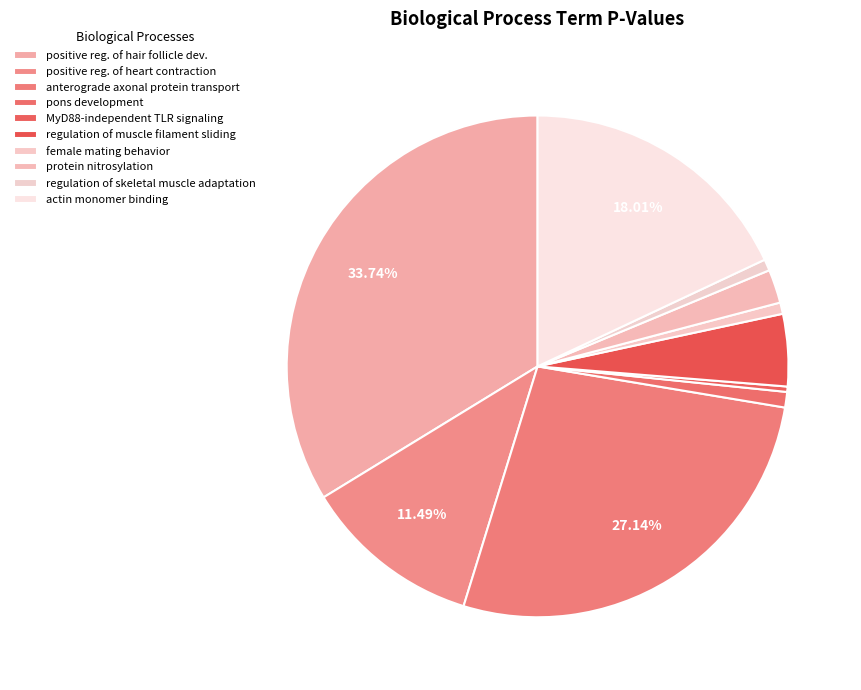

Between anterograde axonal protein transport and female mating behavior, which is larger?

anterograde axonal protein transport